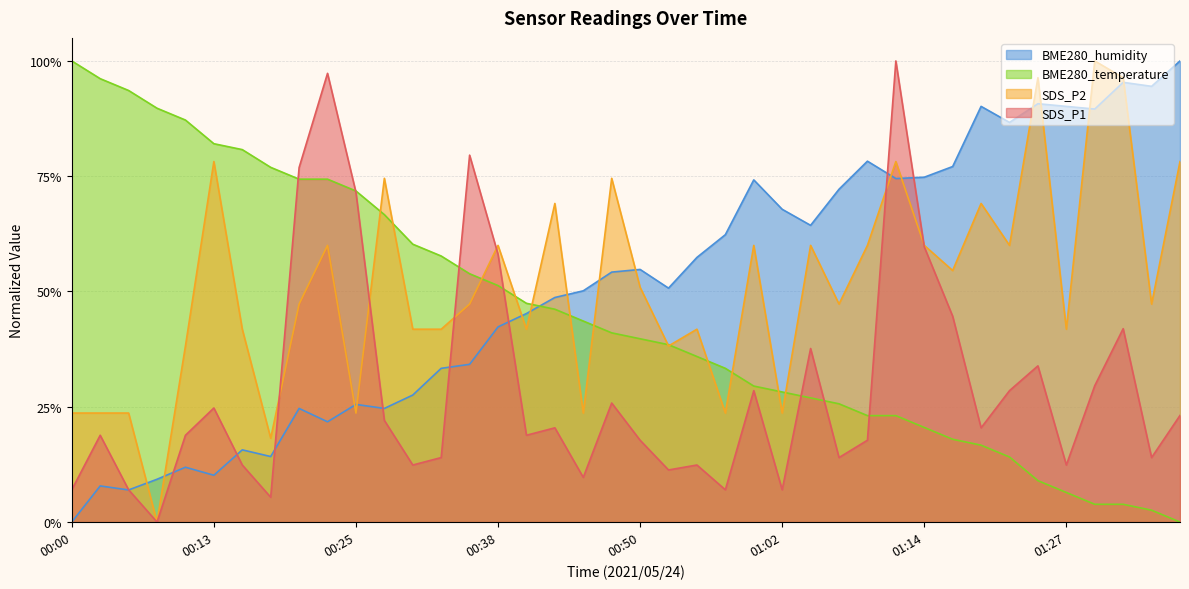

What is the difference between the highest and lowest values at 00:47?

0.5